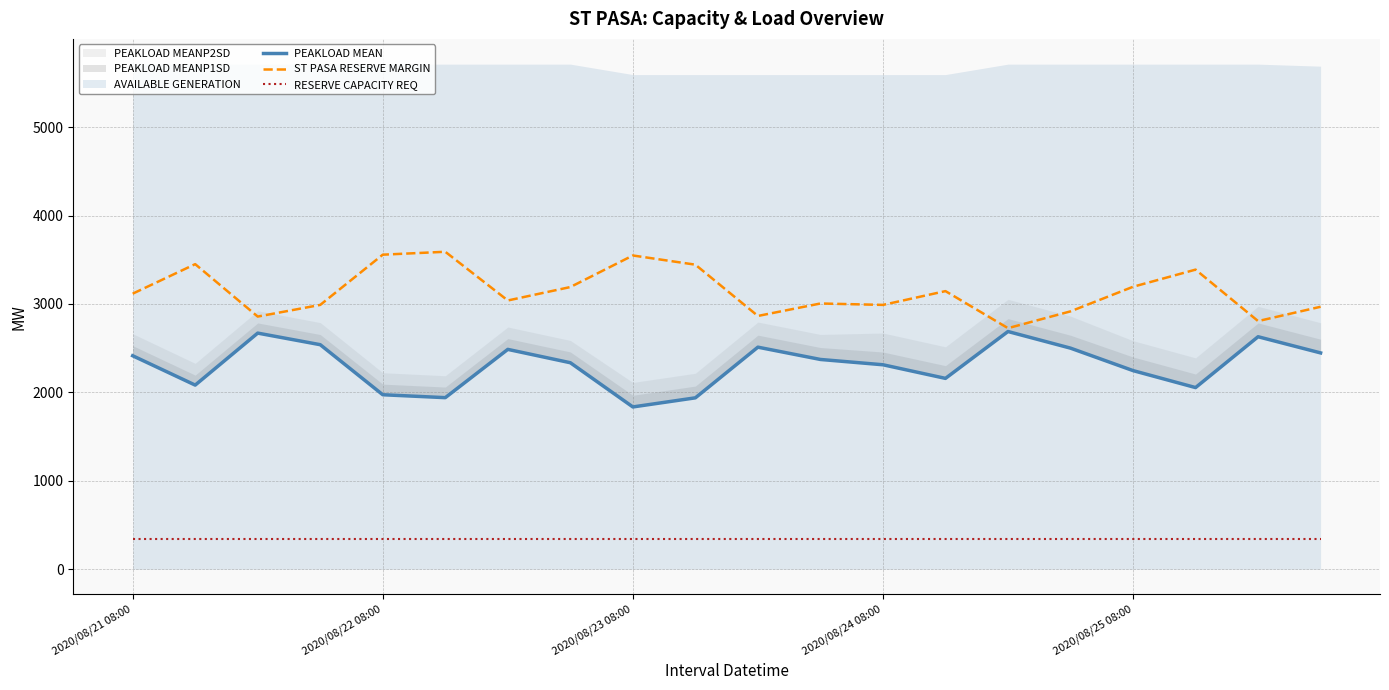

True or false: RESERVE CAPACITY REQ and ST PASA RESERVE MARGIN cross at least once.

False